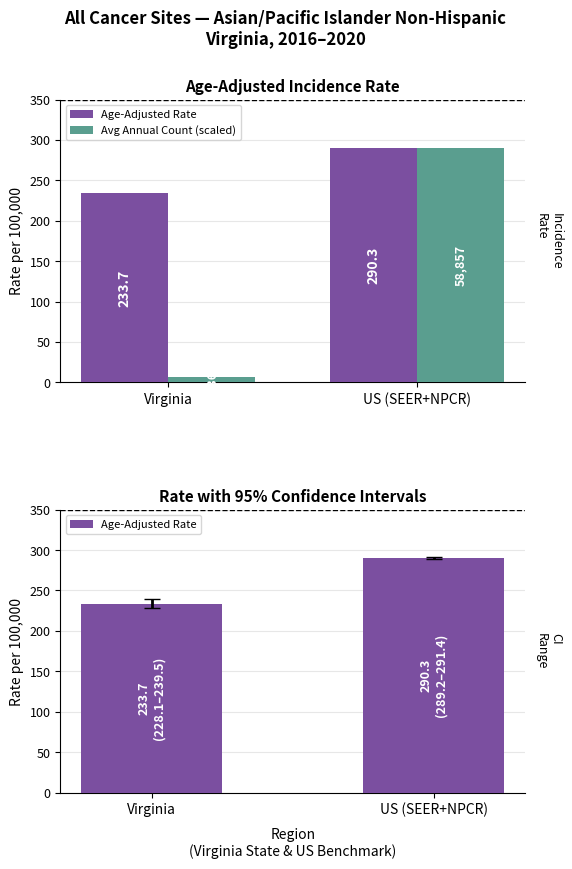

What is the greatest value displayed?

290.3